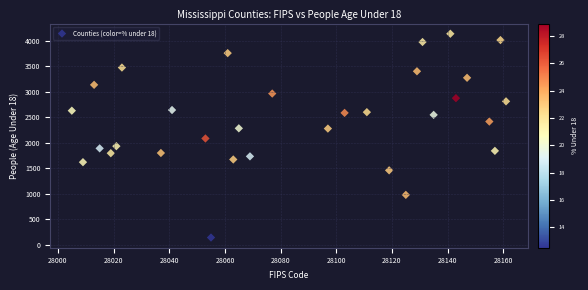

What is the range of X values (max minus min)?

156